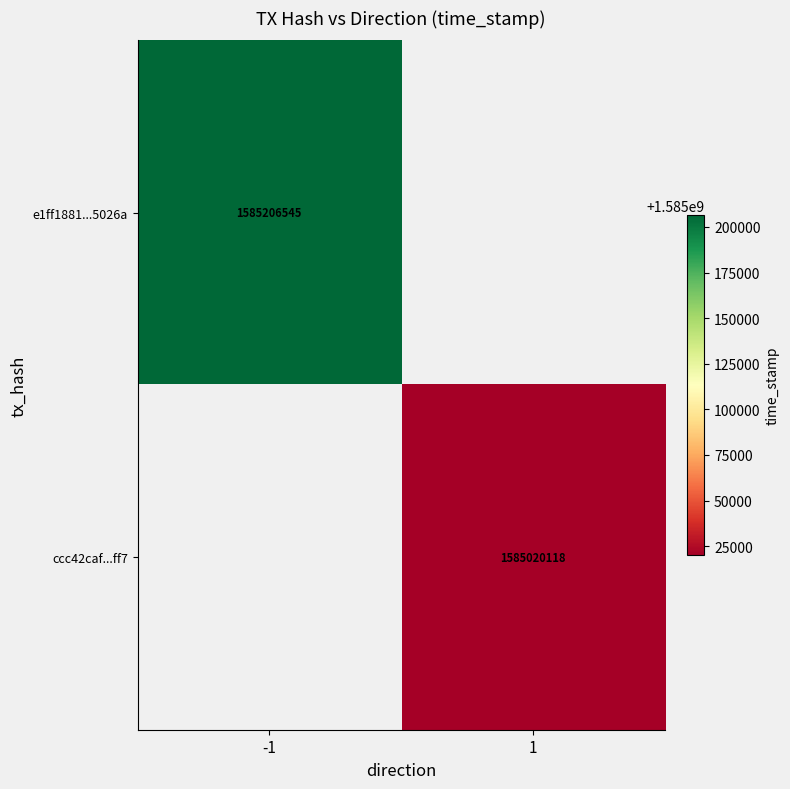

The e1ff1881...5026a series shows 1585206545 at -1. True or false?

True